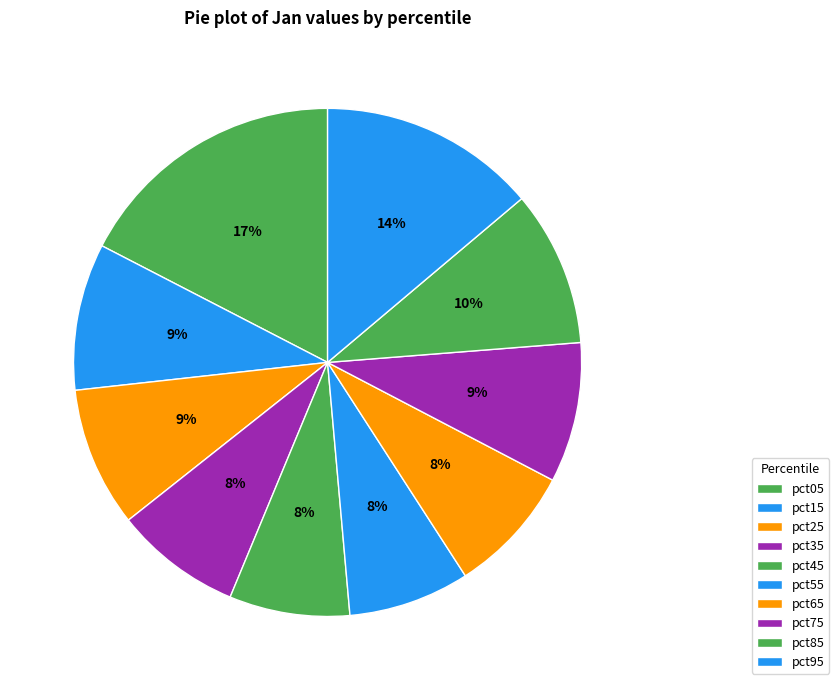

Rank the categories by value from lowest to highest.

pct45, pct55, pct35, pct65, pct25, pct75, pct15, pct85, pct95, pct05